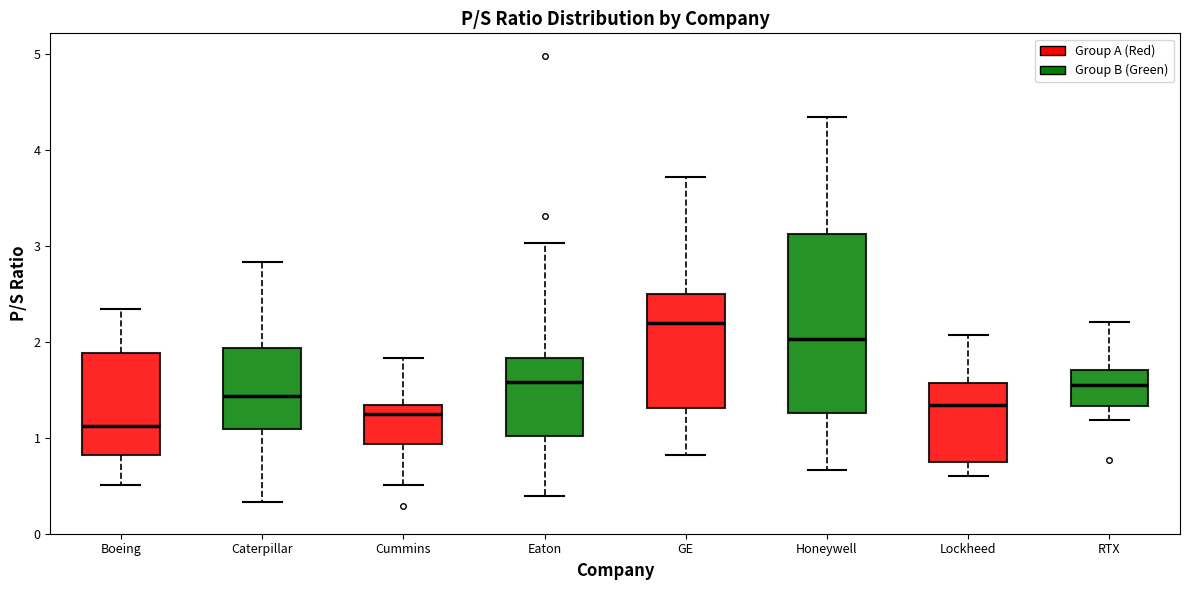

Which box's median line is the highest?

GE